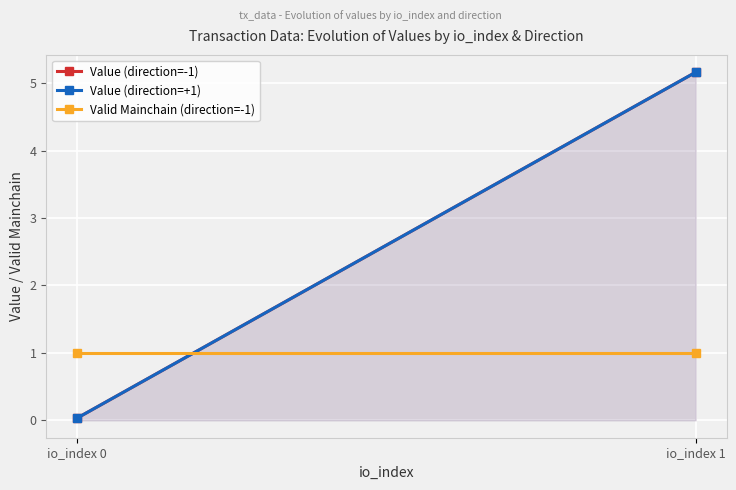

What is the sum of the Value (direction=-1) values at io_index 1 and io_index 0?

5.2